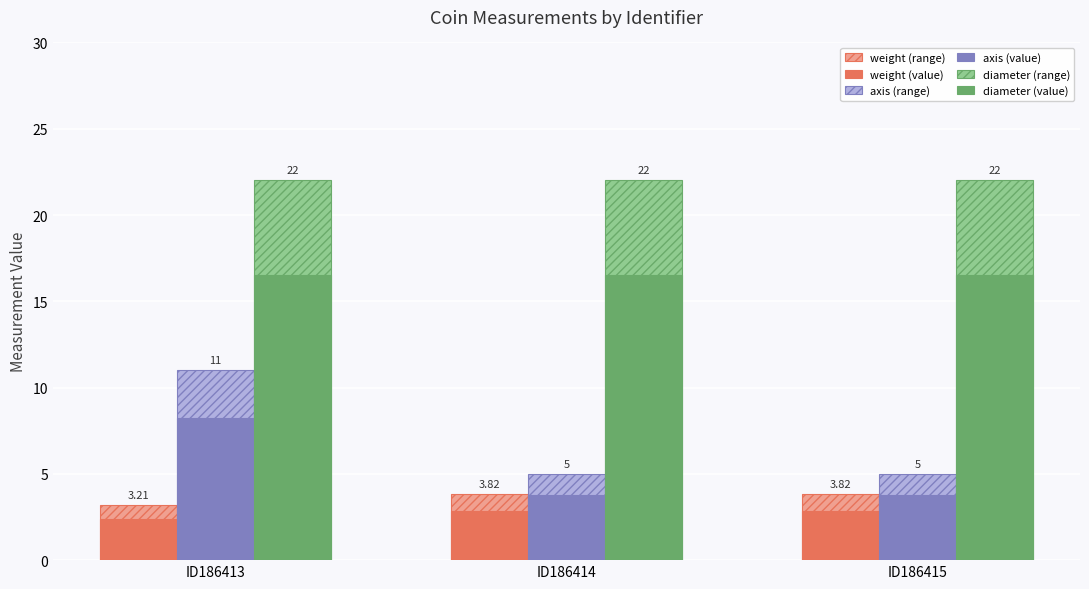

At which category is the sum across all series the highest?

ID186413